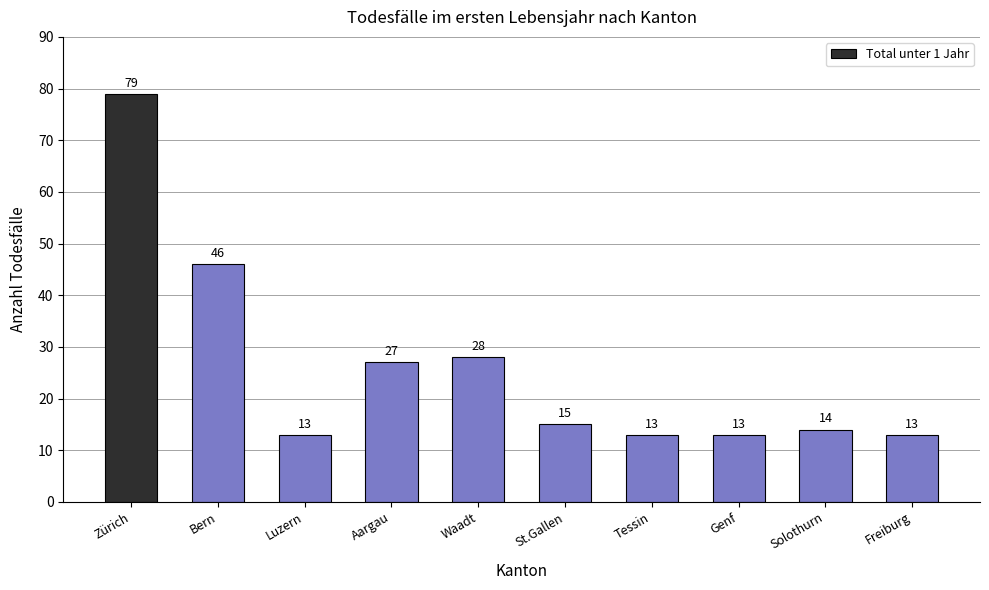

Which label corresponds to the largest value in the chart?

Zürich